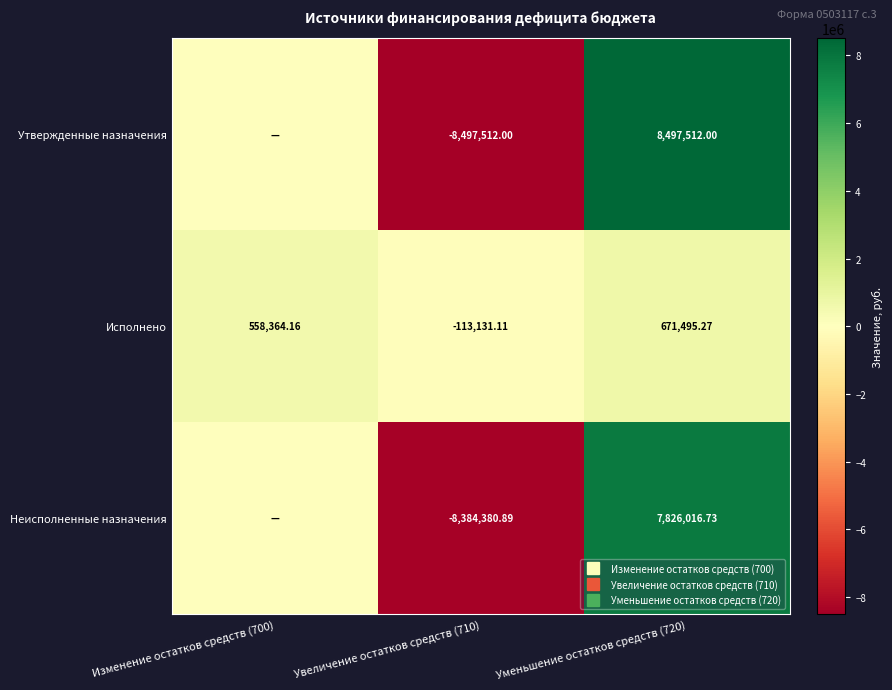

Is the value of Неисполненные назначения at Изменение остатков средств (700) greater than the value of Исполнено at Изменение остатков средств (700)?

No